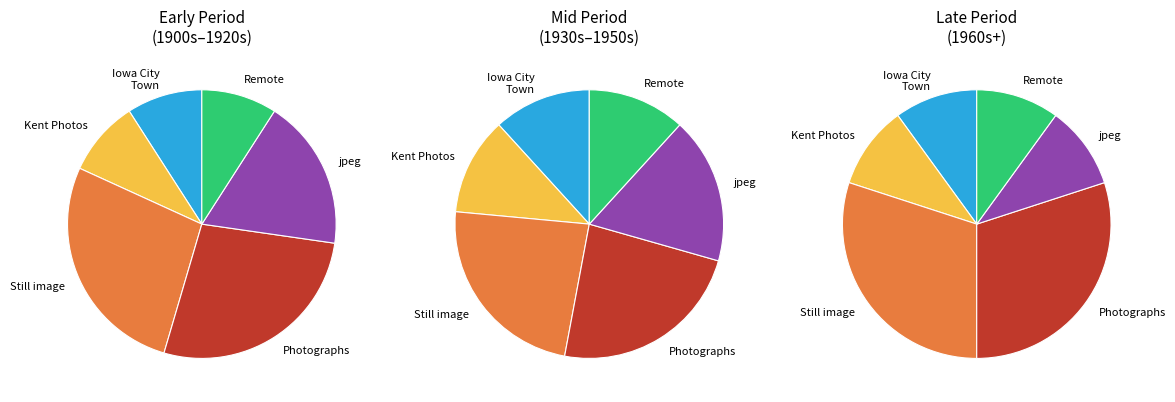

Count the number of slices in the pie.

6